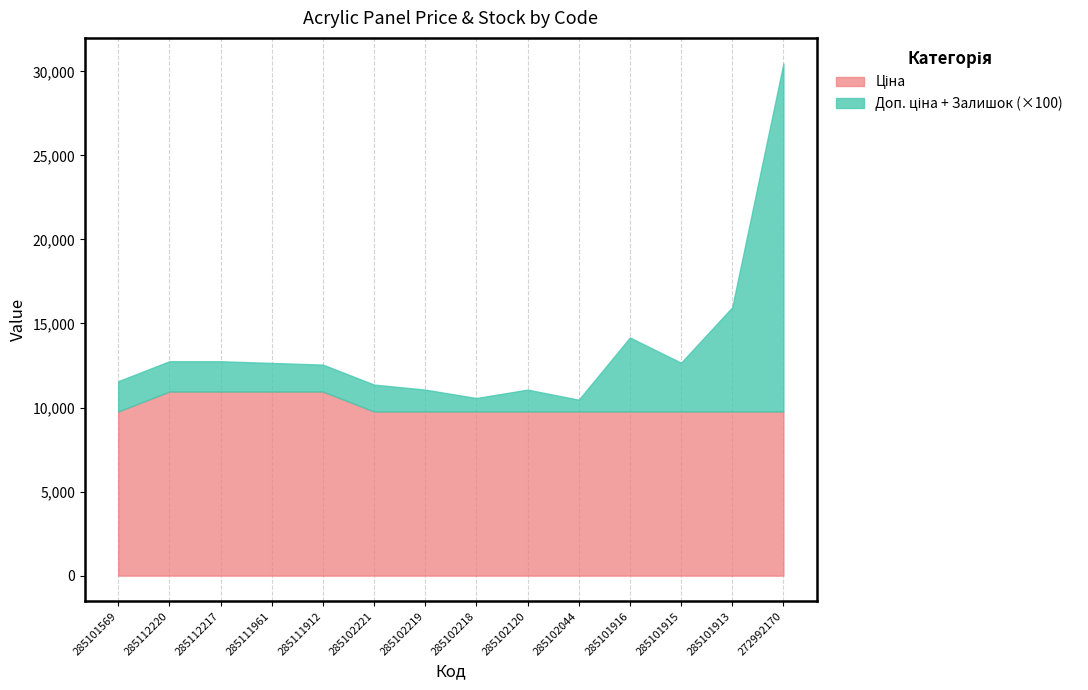

How many interior local valleys does the Залишок series have?

3